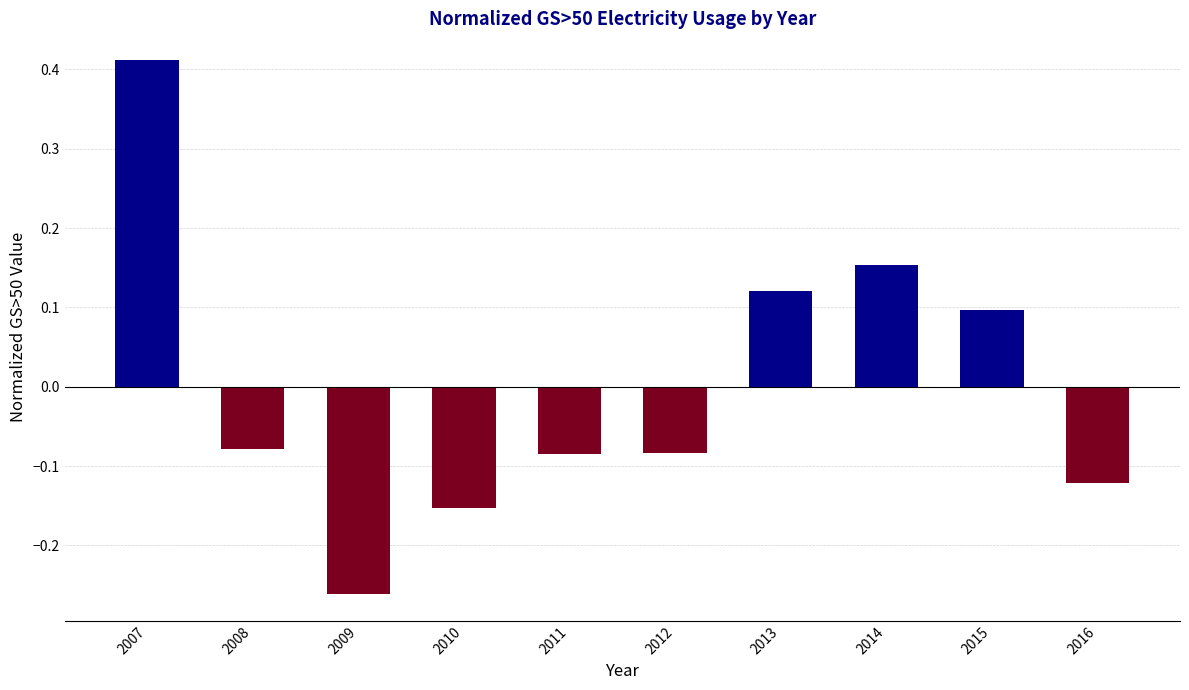

Between 2008 and 2009, which is larger?

2008